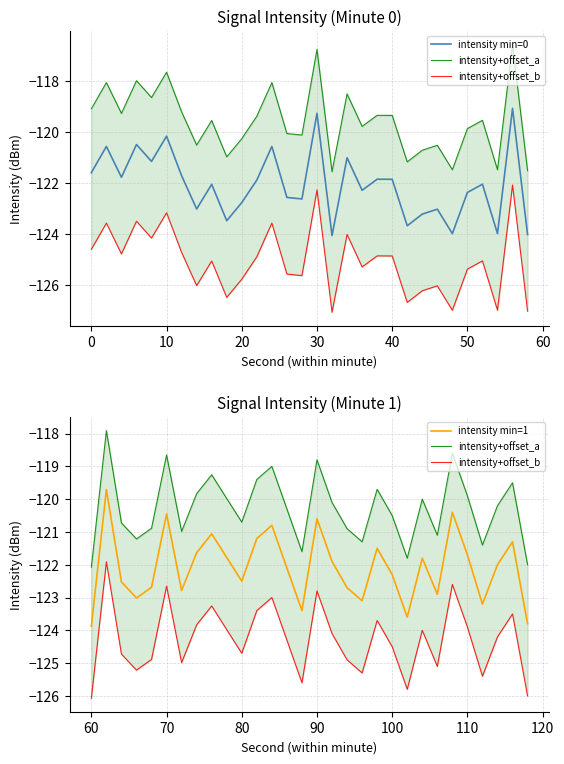

Reading left to right, transcribe all the data shown in this chart.

intensity min=0: -121.6	-120.6	-121.8	-120.5	-121.2	-120.2	-121.7	-123.0	-122.1	-123.5	-122.8	-121.9	-120.6	-122.6	-122.6	-119.3	-124.1	-121.0	-122.3	-121.9	-121.9	-123.7	-123.2	-123.0	-124.0	-122.4	-122.1	-124.0	-119.1	-124.0
intensity+offset_a: -122.1	-117.9	-120.7	-121.2	-120.9	-118.7	-121.0	-119.8	-119.3	-120.0	-120.7	-119.4	-119.0	-120.3	-121.6	-118.8	-120.1	-120.9	-121.3	-119.7	-120.5	-121.8	-120.0	-121.1	-118.6	-119.9	-121.4	-120.2	-119.5	-122.0
intensity+offset_b: -126.1	-121.9	-124.7	-125.2	-124.9	-122.7	-125.0	-123.8	-123.3	-124.0	-124.7	-123.4	-123.0	-124.3	-125.6	-122.8	-124.1	-124.9	-125.3	-123.7	-124.5	-125.8	-124.0	-125.1	-122.6	-123.9	-125.4	-124.2	-123.5	-126.0
intensity min=1: -123.9	-119.7	-122.5	-123.0	-122.7	-120.5	-122.8	-121.6	-121.1	-121.8	-122.5	-121.2	-120.8	-122.1	-123.4	-120.6	-121.9	-122.7	-123.1	-121.5	-122.3	-123.6	-121.8	-122.9	-120.4	-121.7	-123.2	-122.0	-121.3	-123.8